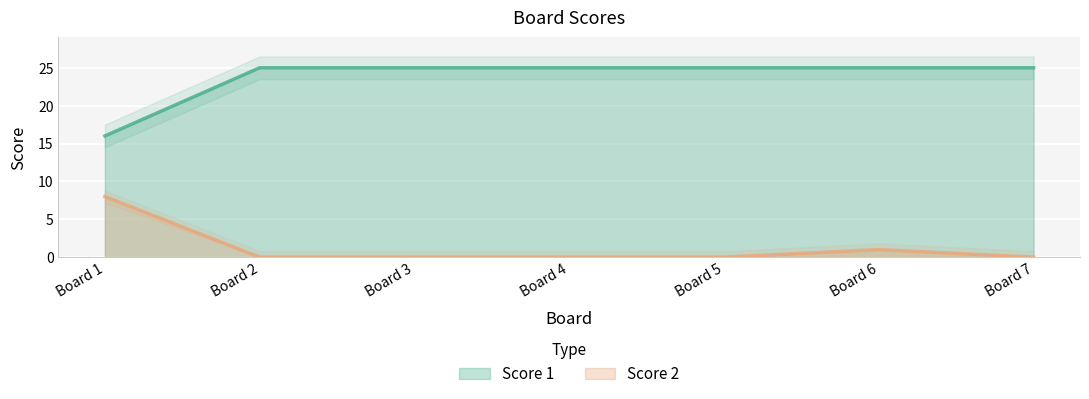

At which label is Score 1 closest to 20?

Board 1